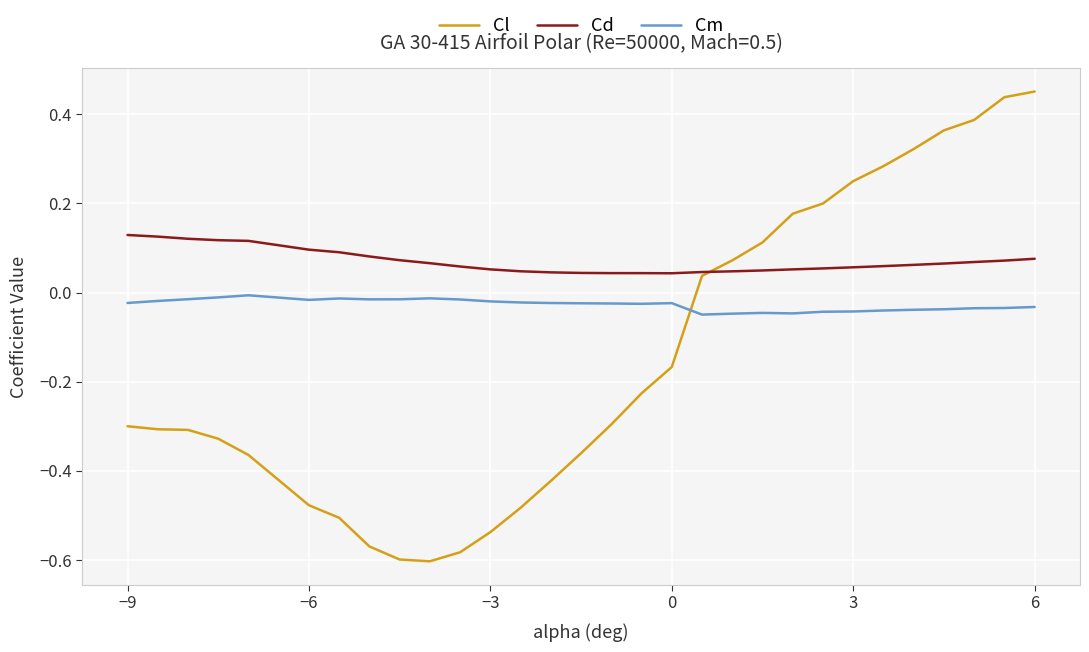

How many intersections are there between Cl and Cd?

1